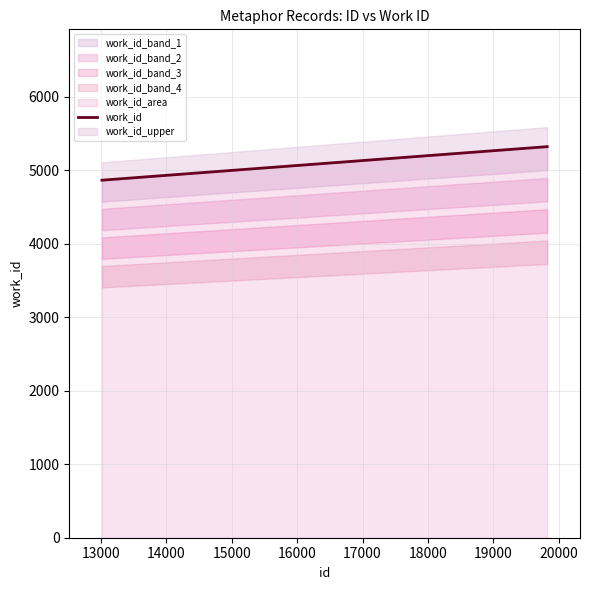

The chart shows a value of 5319 at 19822. True or false?

True